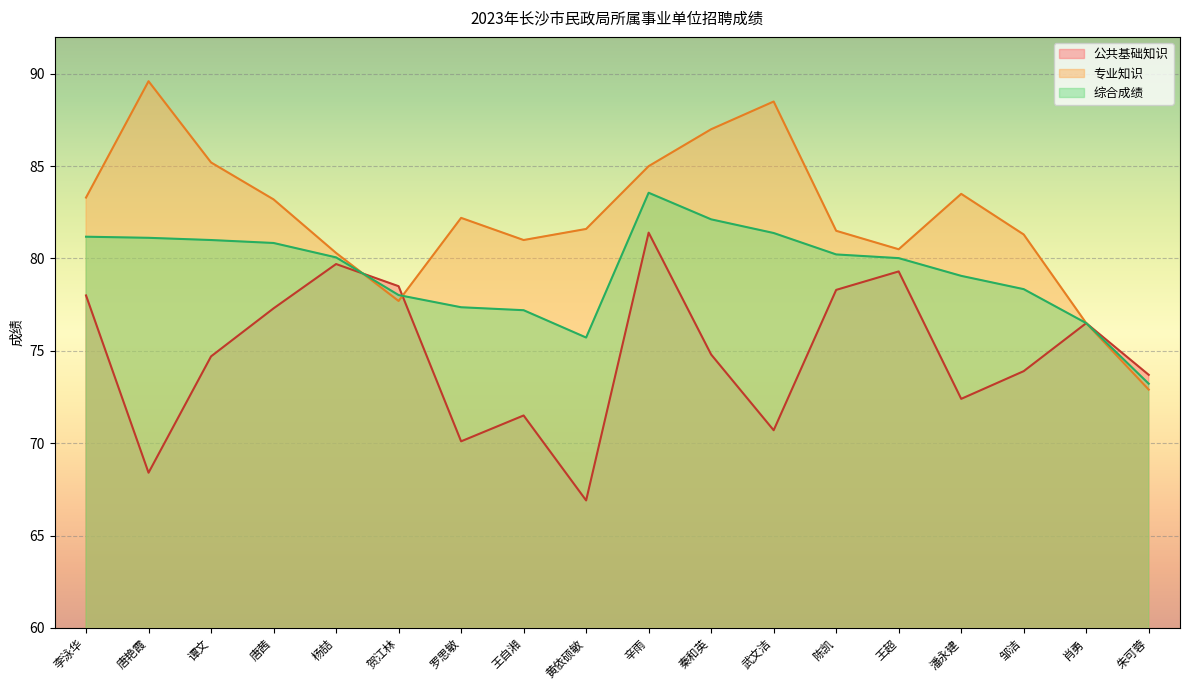

Reading right to left, what are all the values shown in this chart?

公共基础知识: 朱可蓉=73.7	肖勇=76.5	邹洁=73.9	潘永建=72.4	王超=79.3	陈凯=78.3	武文洁=70.7	秦和英=74.8	辛雨=81.4	黄依硕敏=66.9	王自湘=71.5	罗思敏=70.1	贺江林=78.5	杨喆=79.7	唐茜=77.3	谭文=74.7	唐艳霞=68.4	李泳华=78.0
专业知识: 朱可蓉=72.9	肖勇=76.5	邹洁=81.3	潘永建=83.5	王超=80.5	陈凯=81.5	武文洁=88.5	秦和英=87.0	辛雨=85.0	黄依硕敏=81.6	王自湘=81.0	罗思敏=82.2	贺江林=77.7	杨喆=80.3	唐茜=83.2	谭文=85.2	唐艳霞=89.6	李泳华=83.3
综合成绩: 朱可蓉=73.2	肖勇=76.5	邹洁=78.3	潘永建=79.1	王超=80.0	陈凯=80.2	武文洁=81.4	秦和英=82.1	辛雨=83.6	黄依硕敏=75.7	王自湘=77.2	罗思敏=77.4	贺江林=78.0	杨喆=80.1	唐茜=80.8	谭文=81.0	唐艳霞=81.1	李泳华=81.2